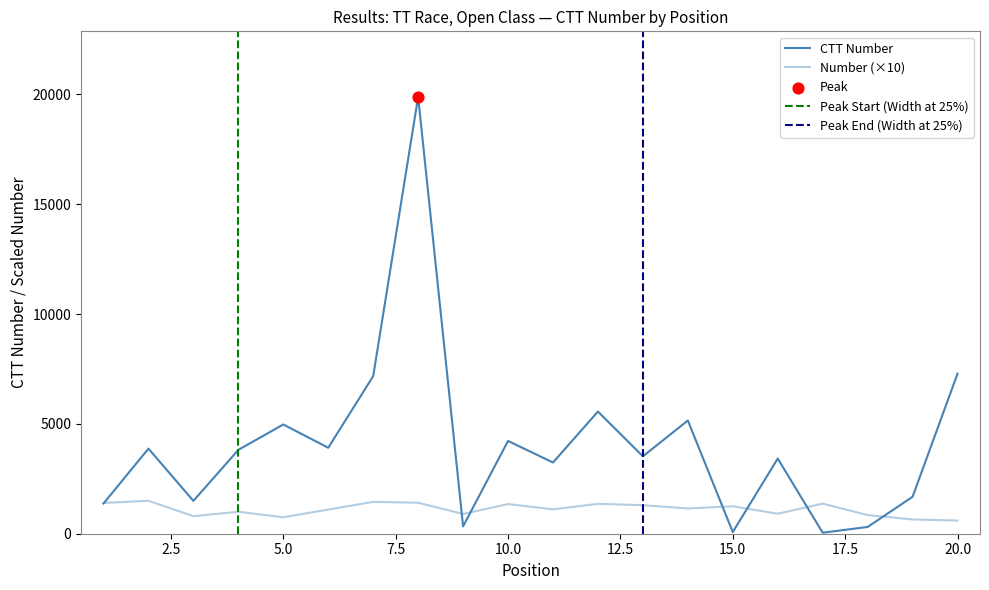

At which category is the sum across all series the highest?

8